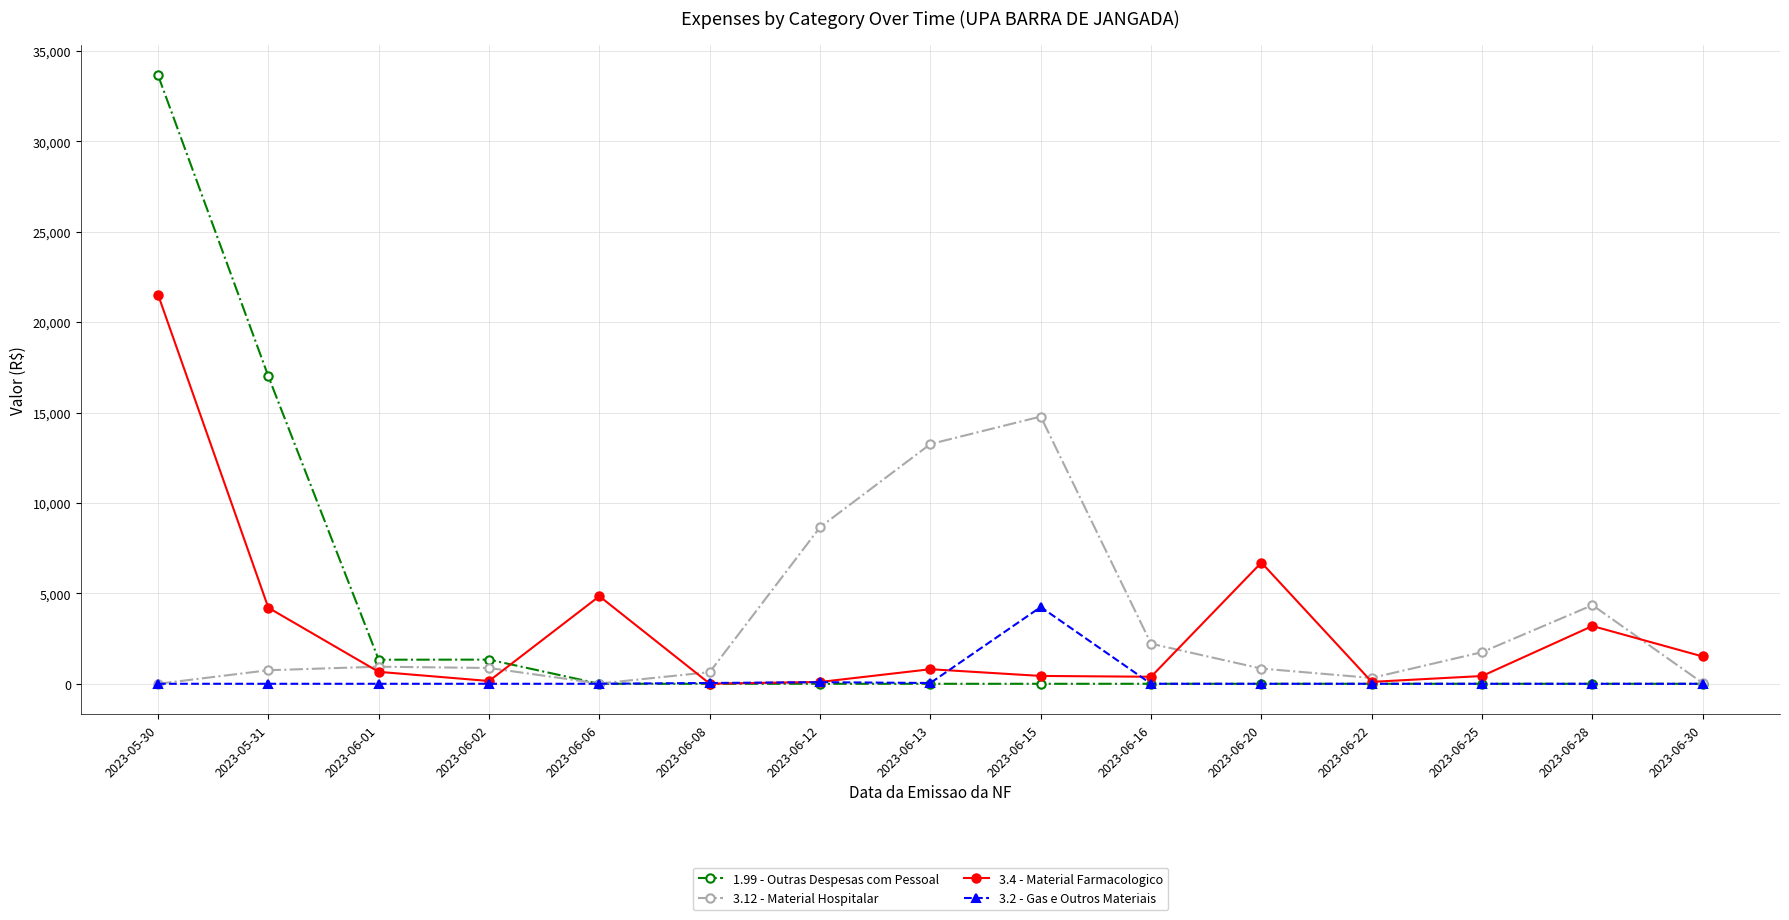

At which category is the sum across all series the highest?

2023-05-30